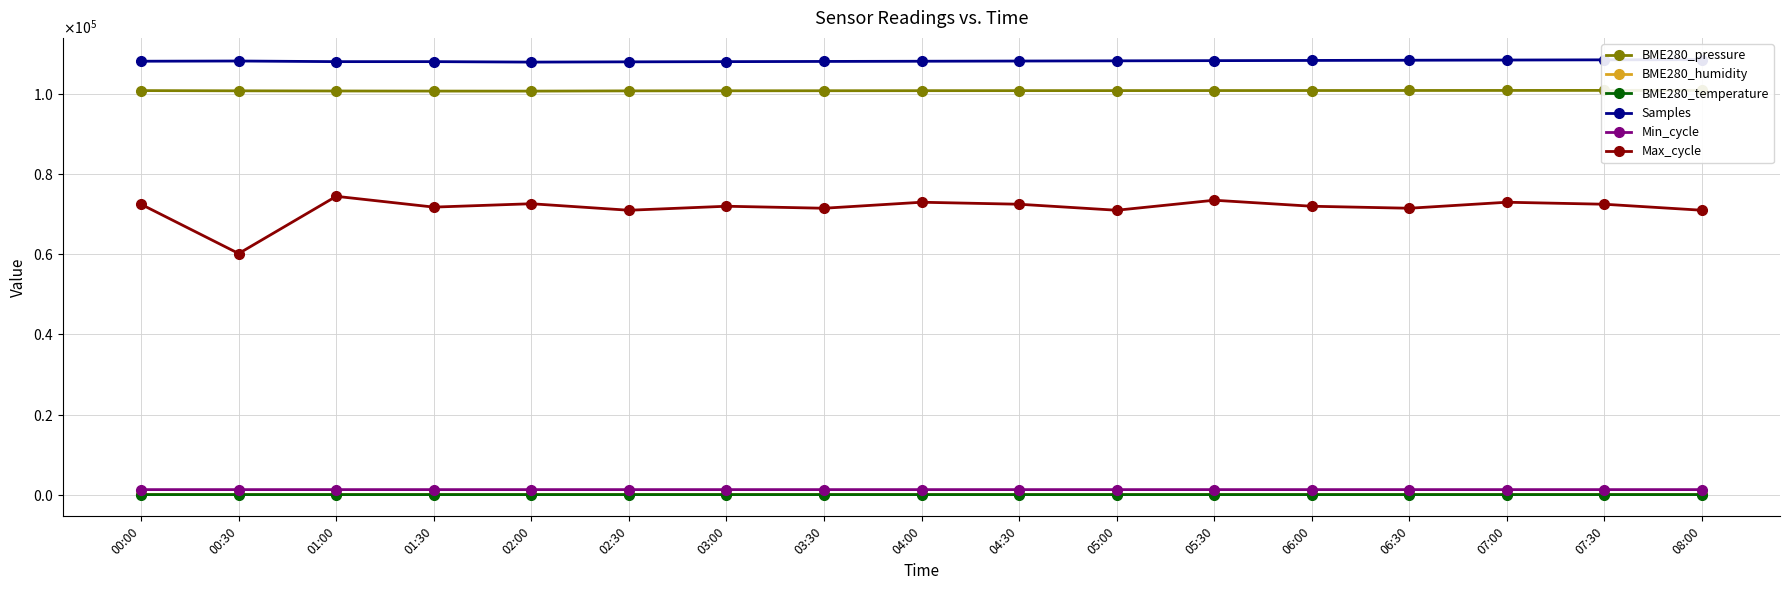

How many lines are shown in the chart?

6